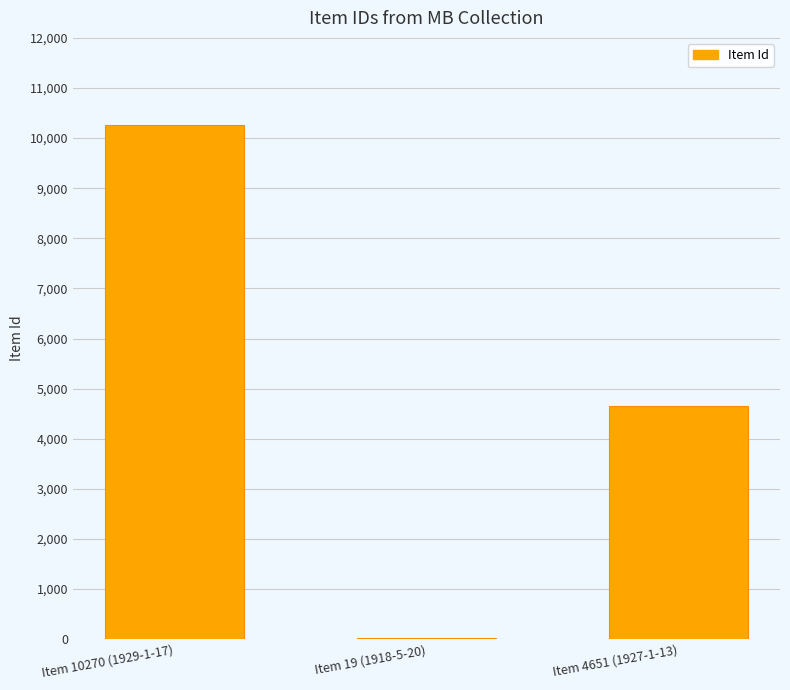

Approximately how many times larger is the value at Item 4651 (1927-1-13) compared to Item 10270 (1929-1-17)?

0.5